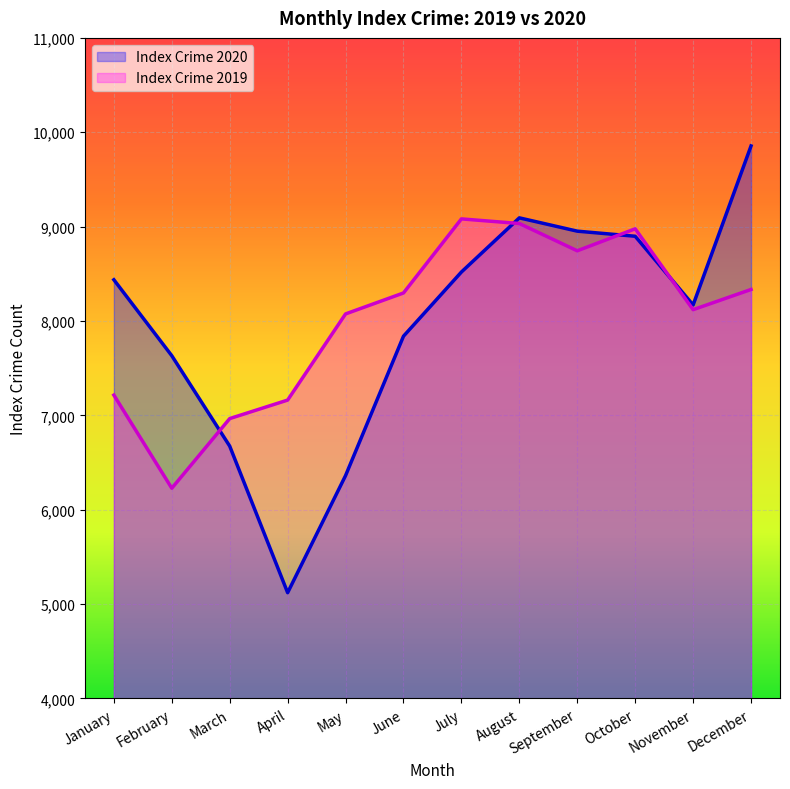

Rank the categories by Index Crime 2020 value from lowest to highest.

April, May, March, February, June, November, January, July, October, September, August, December